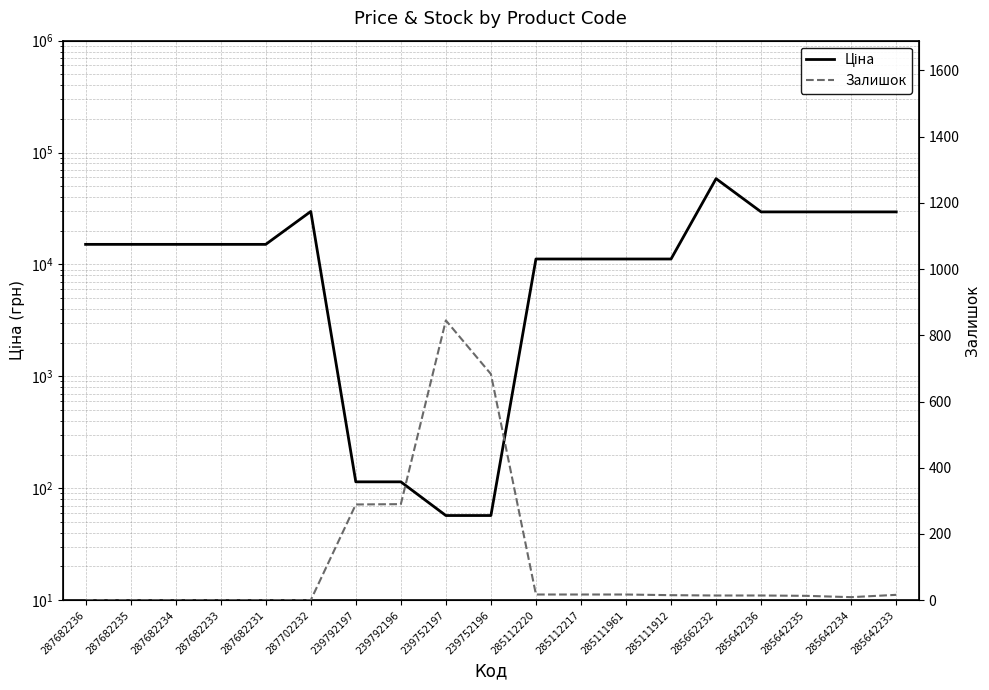

What is the total value across all series at 285642235?

29504.5